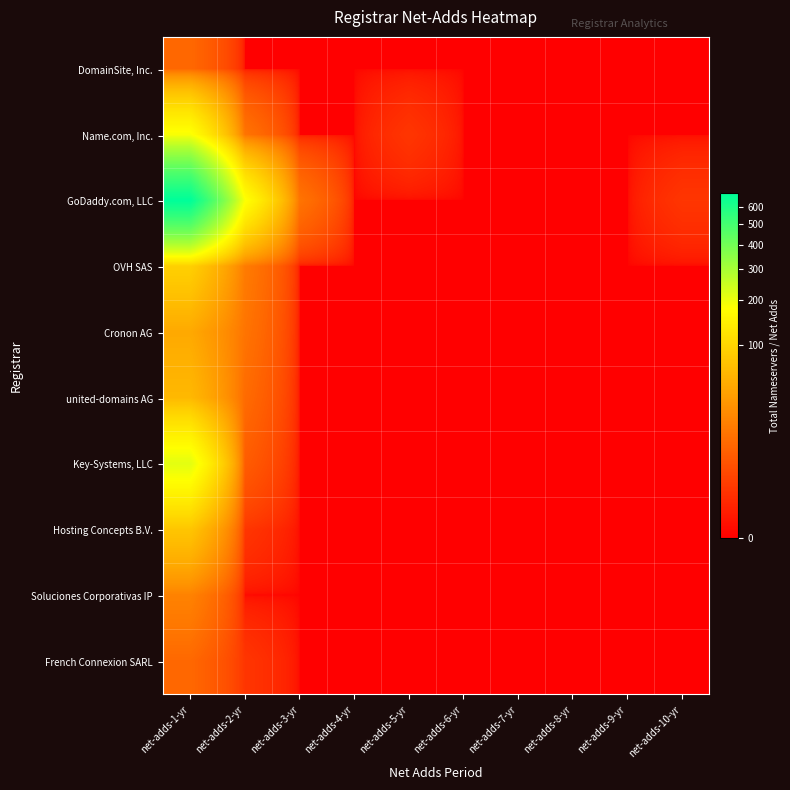

Reading right to left, list all the values displayed in this chart.

DomainSite, Inc.: net-adds-10-yr=0	net-adds-9-yr=0	net-adds-8-yr=0	net-adds-7-yr=0	net-adds-6-yr=0	net-adds-5-yr=0	net-adds-4-yr=0	net-adds-3-yr=0	net-adds-2-yr=0	net-adds-1-yr=9
Name.com, Inc.: net-adds-10-yr=0	net-adds-9-yr=0	net-adds-8-yr=0	net-adds-7-yr=0	net-adds-6-yr=0	net-adds-5-yr=1	net-adds-4-yr=0	net-adds-3-yr=0	net-adds-2-yr=13	net-adds-1-yr=185
GoDaddy.com, LLC: net-adds-10-yr=1	net-adds-9-yr=0	net-adds-8-yr=0	net-adds-7-yr=0	net-adds-6-yr=0	net-adds-5-yr=0	net-adds-4-yr=0	net-adds-3-yr=13	net-adds-2-yr=182	net-adds-1-yr=686
OVH SAS: net-adds-10-yr=0	net-adds-9-yr=0	net-adds-8-yr=0	net-adds-7-yr=0	net-adds-6-yr=0	net-adds-5-yr=0	net-adds-4-yr=0	net-adds-3-yr=0	net-adds-2-yr=16	net-adds-1-yr=90
Cronon AG: net-adds-10-yr=0	net-adds-9-yr=0	net-adds-8-yr=0	net-adds-7-yr=0	net-adds-6-yr=0	net-adds-5-yr=0	net-adds-4-yr=0	net-adds-3-yr=0	net-adds-2-yr=13	net-adds-1-yr=45
united-domains AG: net-adds-10-yr=0	net-adds-9-yr=0	net-adds-8-yr=0	net-adds-7-yr=0	net-adds-6-yr=0	net-adds-5-yr=0	net-adds-4-yr=0	net-adds-3-yr=0	net-adds-2-yr=10	net-adds-1-yr=61
Key-Systems, LLC: net-adds-10-yr=0	net-adds-9-yr=0	net-adds-8-yr=0	net-adds-7-yr=0	net-adds-6-yr=0	net-adds-5-yr=0	net-adds-4-yr=0	net-adds-3-yr=0	net-adds-2-yr=6	net-adds-1-yr=212
Hosting Concepts B.V.: net-adds-10-yr=0	net-adds-9-yr=0	net-adds-8-yr=0	net-adds-7-yr=0	net-adds-6-yr=0	net-adds-5-yr=0	net-adds-4-yr=0	net-adds-3-yr=0	net-adds-2-yr=1	net-adds-1-yr=76
Soluciones Corporativas IP: net-adds-10-yr=0	net-adds-9-yr=0	net-adds-8-yr=0	net-adds-7-yr=0	net-adds-6-yr=0	net-adds-5-yr=0	net-adds-4-yr=0	net-adds-3-yr=0	net-adds-2-yr=0	net-adds-1-yr=19
French Connexion SARL: net-adds-10-yr=0	net-adds-9-yr=0	net-adds-8-yr=0	net-adds-7-yr=0	net-adds-6-yr=0	net-adds-5-yr=0	net-adds-4-yr=0	net-adds-3-yr=0	net-adds-2-yr=1	net-adds-1-yr=9